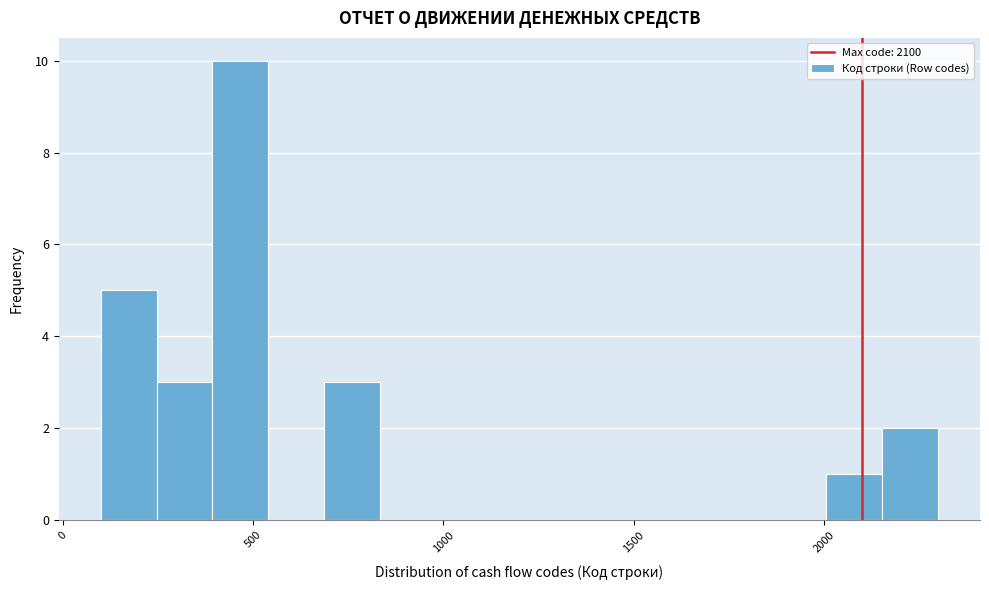

Around what value on the x-axis is the tallest bar? Give the approximate position of its centre, as read against the axis.

450